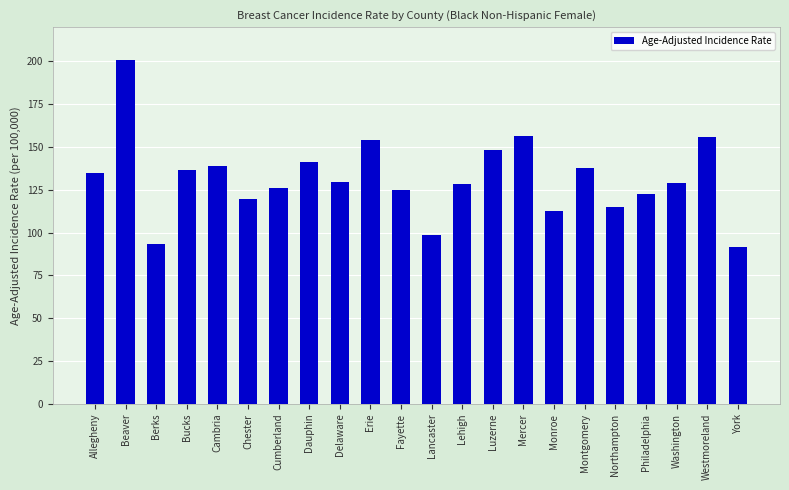

Approximately how many times larger is the value at Westmoreland compared to Chester?

1.3